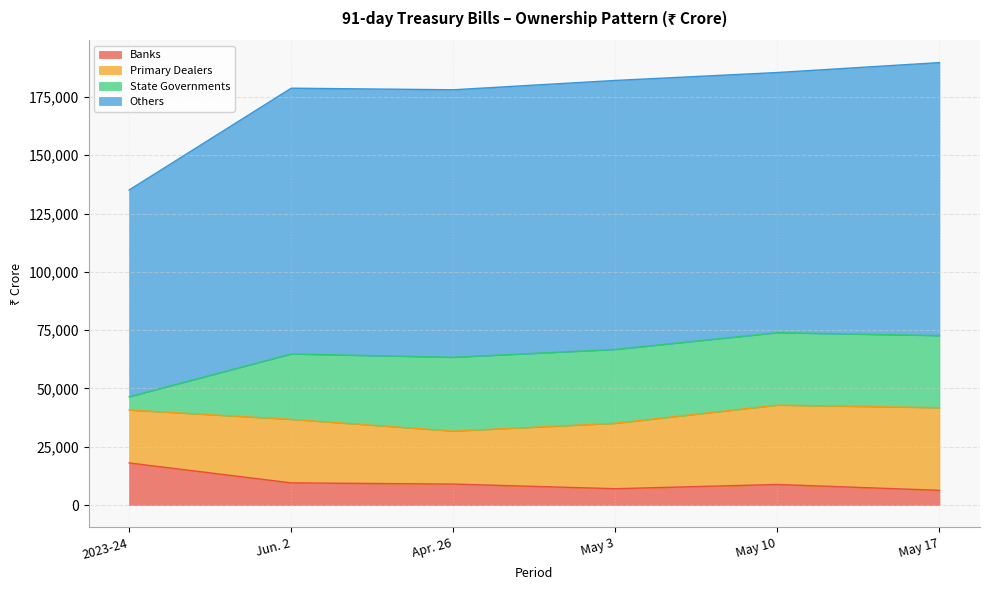

True or false: Others has a value of 54015 at 2023-24.

False